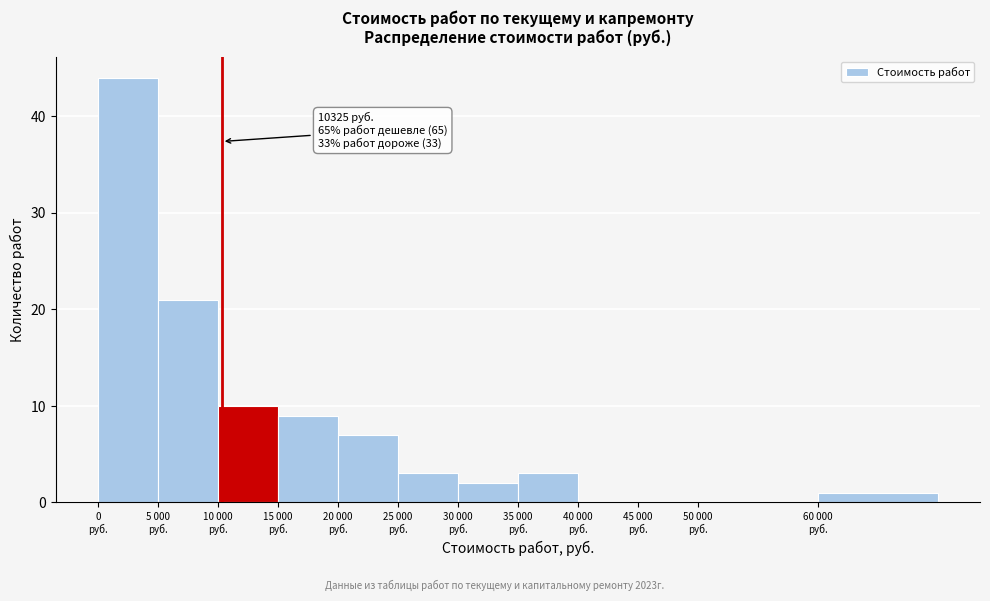

What is the maximum value shown in the chart?

44